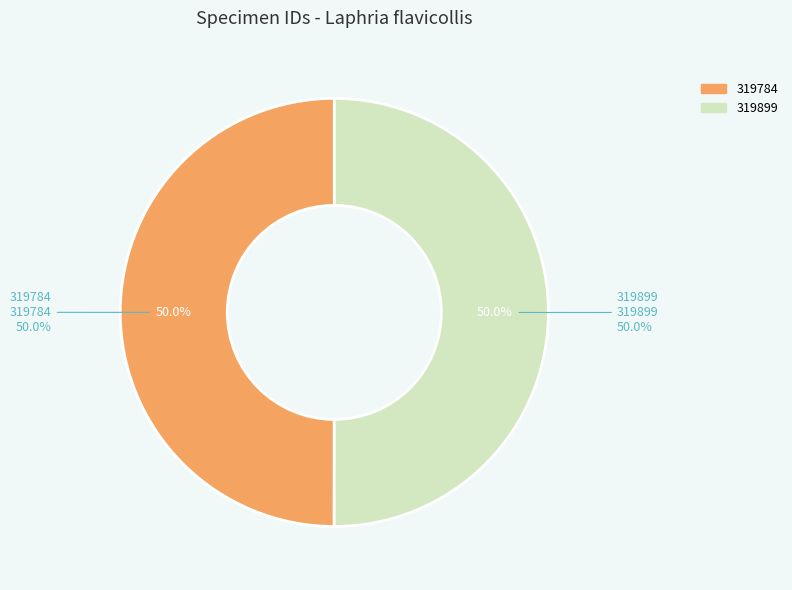

Combined, what portion of the pie is 319784 and 319899?

100.0%